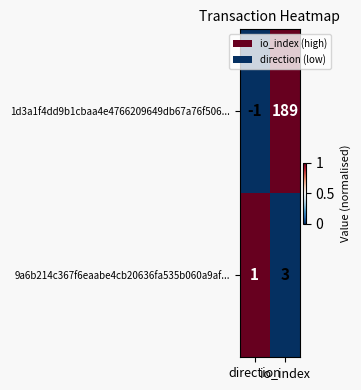

What is the maximum value shown in the chart?

189